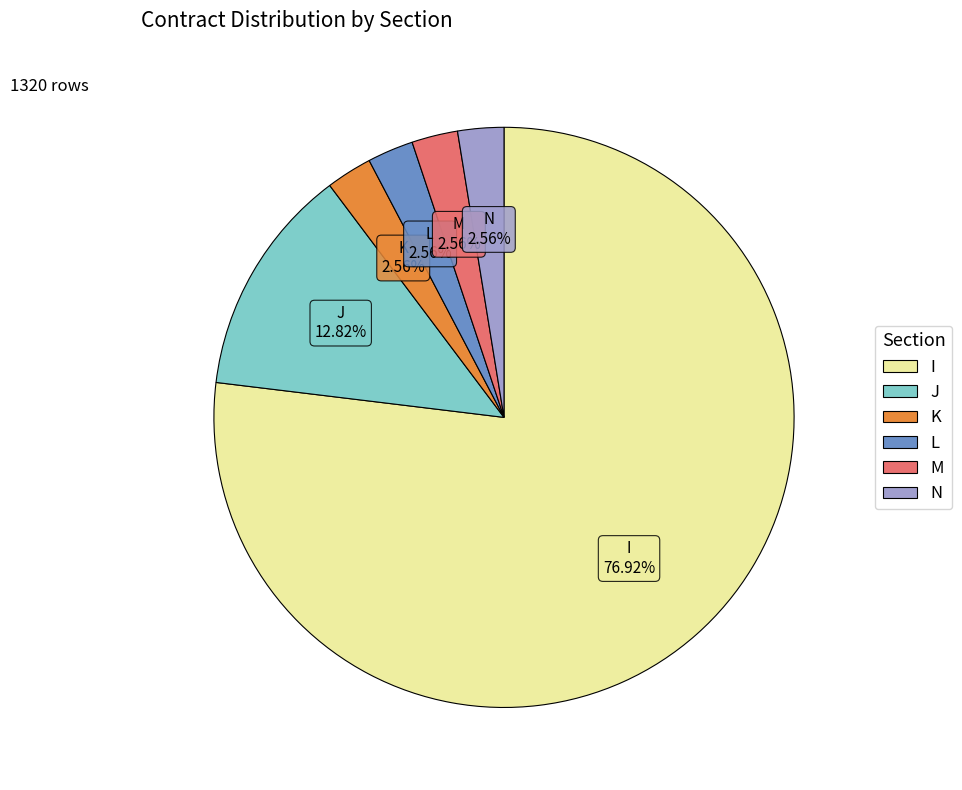

To the nearest percent, what portion does L represent?

3%